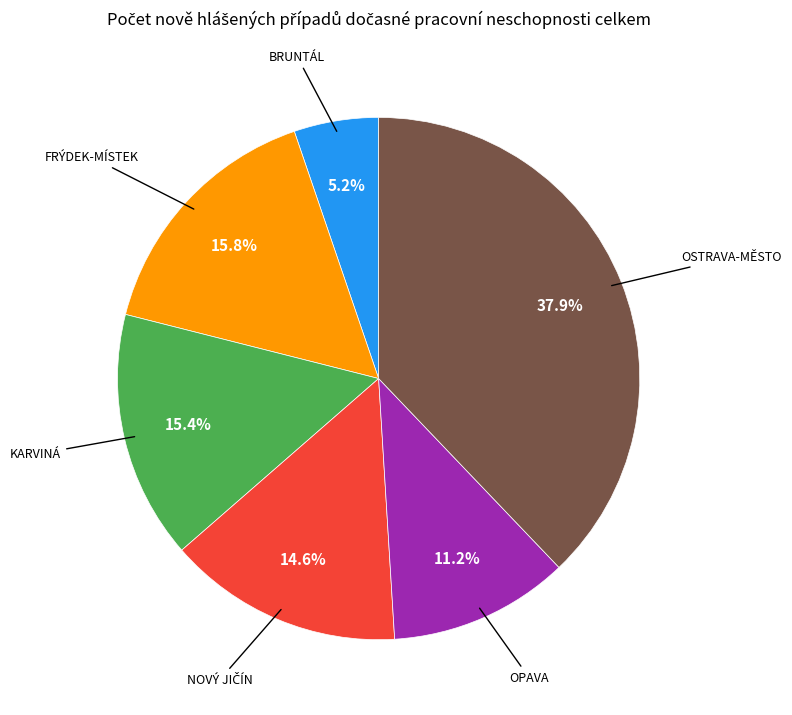

Is there a majority slice in this chart?

No